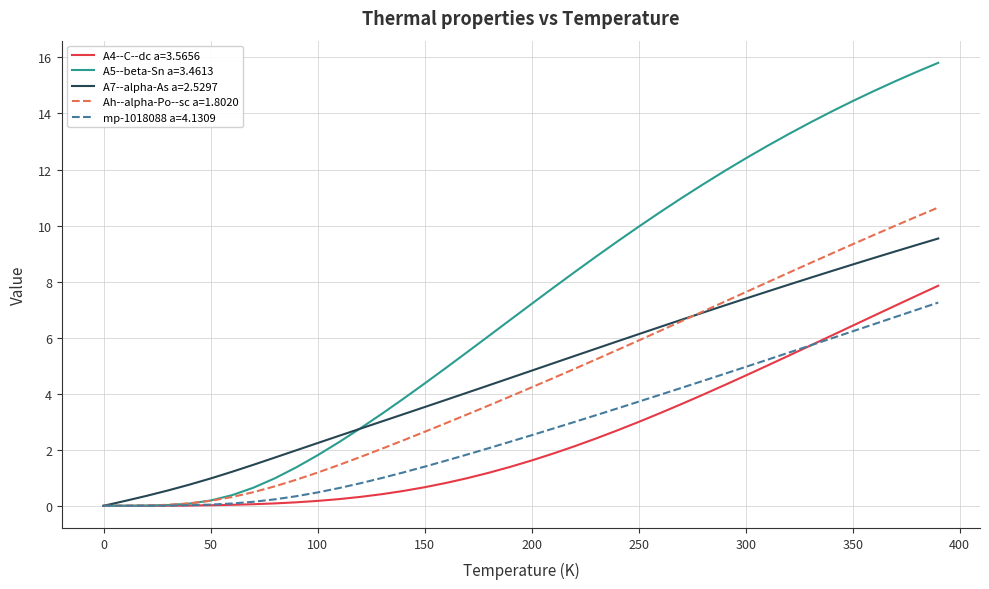

Which series has the largest total across all categories?

A5--beta-Sn a=3.4613